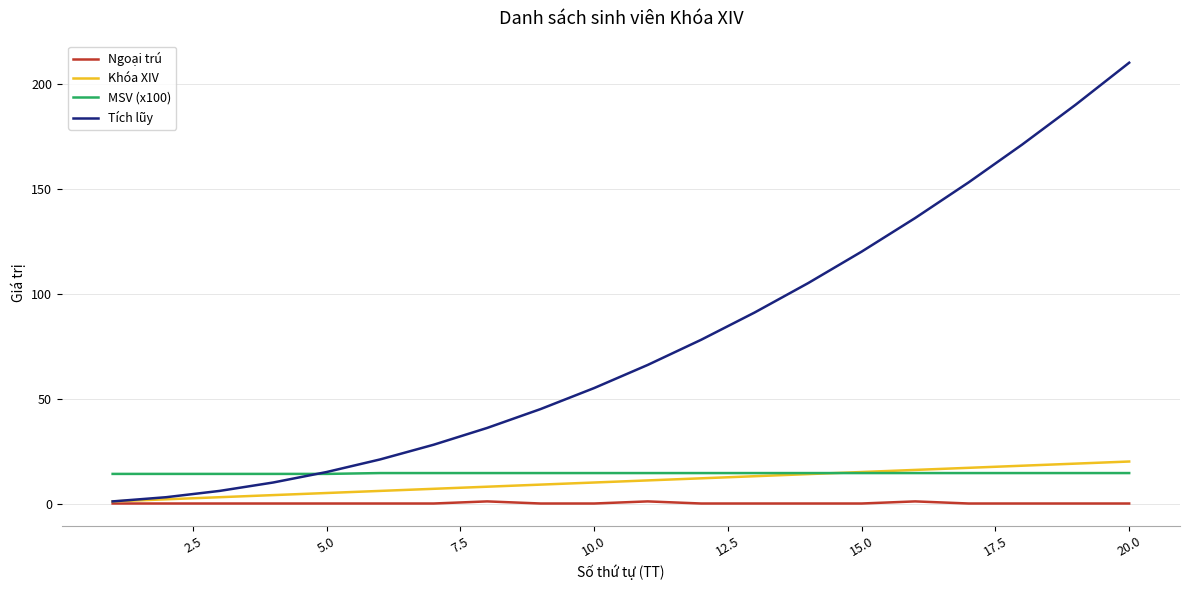

What is the highest value of the Khóa XIV series?

20.0